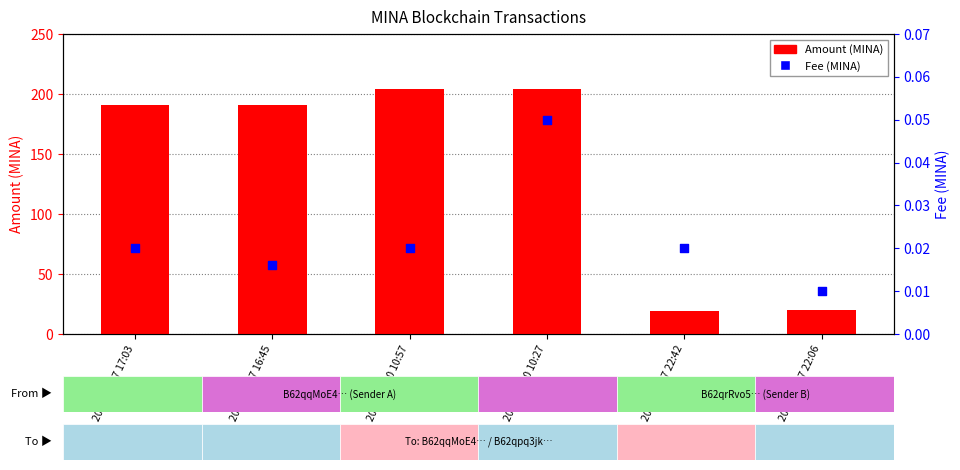

What are all the series names shown in the legend?

Amount (MINA), Fee (MINA)